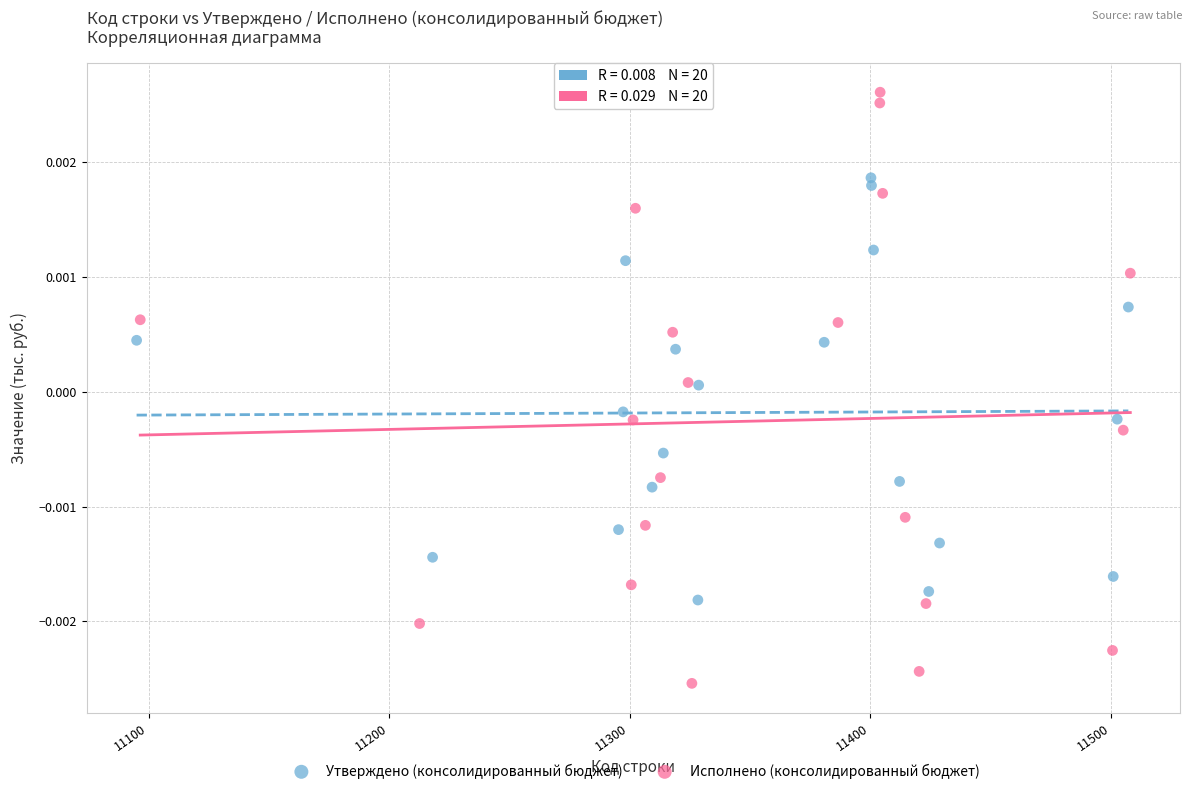

What are all the series names shown in the legend?

Утверждено (консолидированный бюджет), Исполнено (консолидированный бюджет)